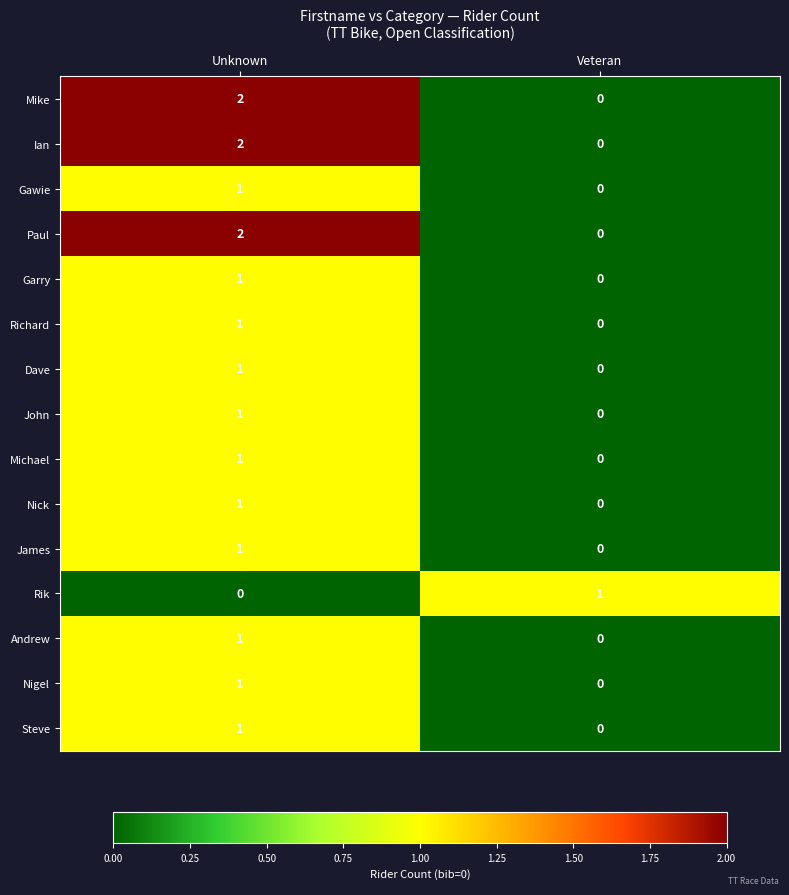

List the labels in order of Rik value, largest first.

Veteran, Unknown